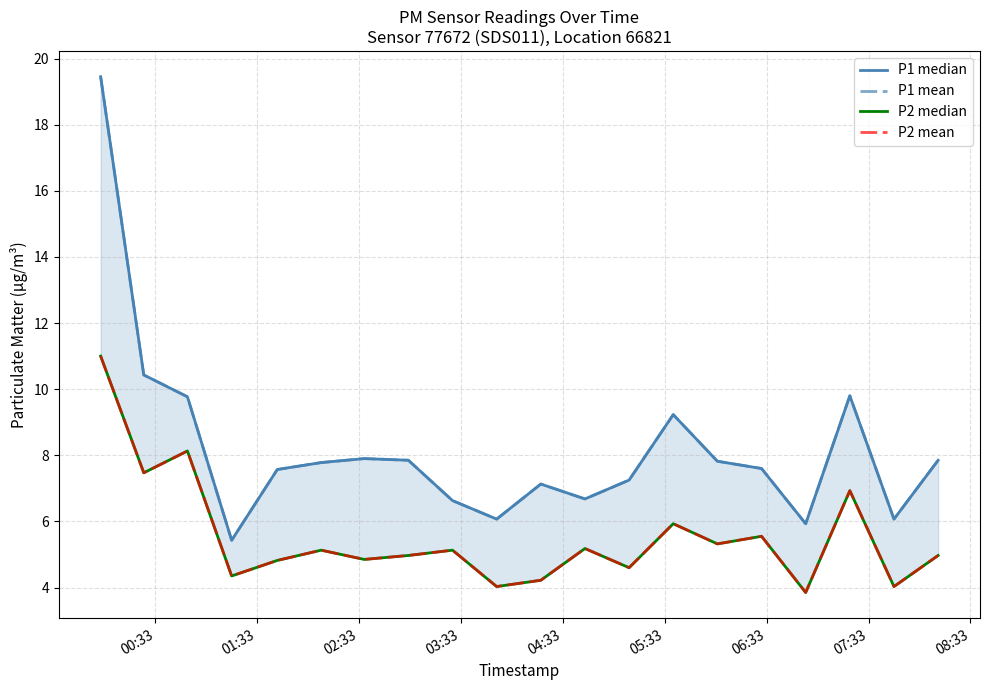

Does the chart have visible grid lines?

Yes